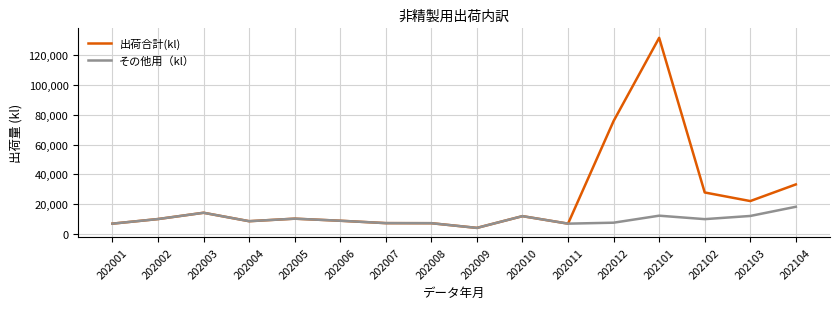

Which series has the widest spread of values?

出荷合計(kl)